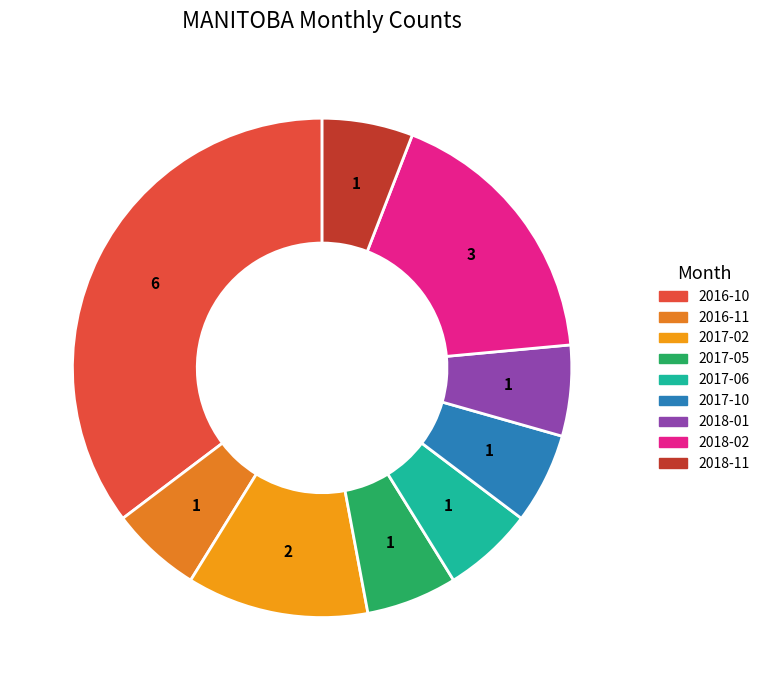

Count the number of slices in the pie.

9